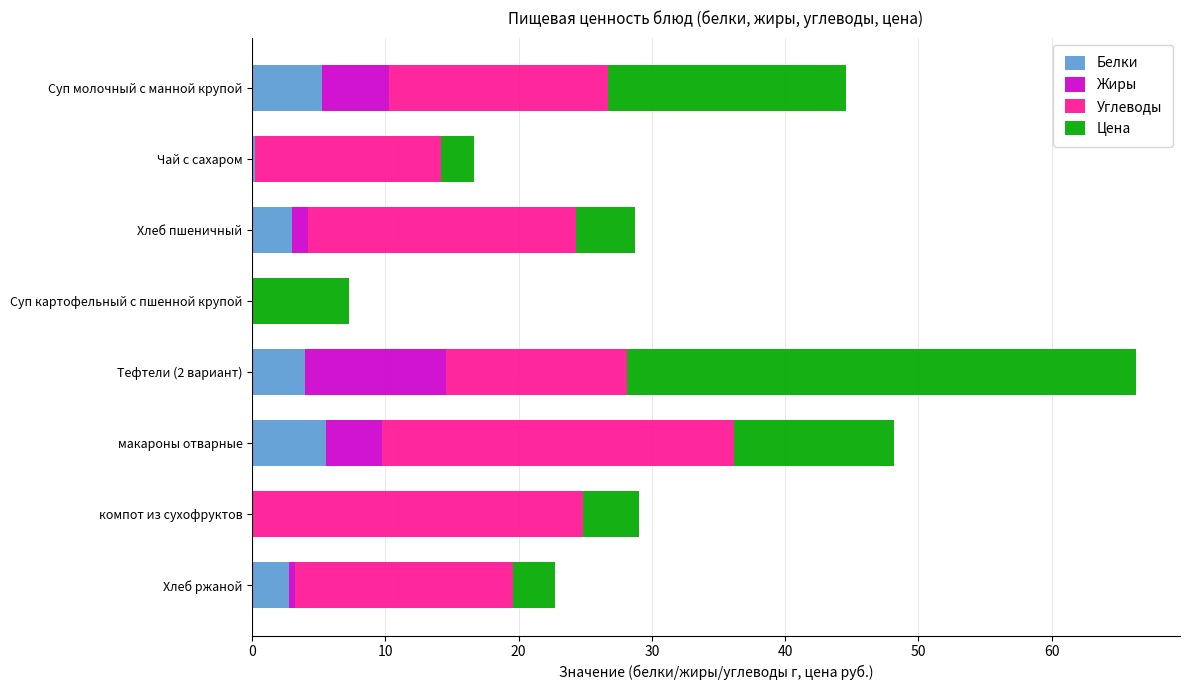

What is the maximum value for Белки?

5.5